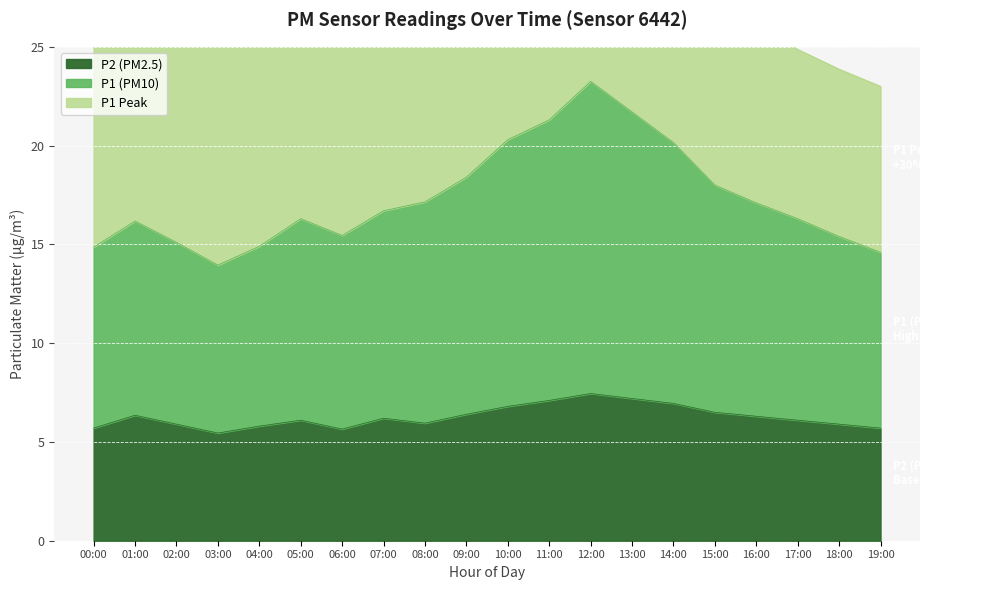

How many categories are shown in the chart?

20